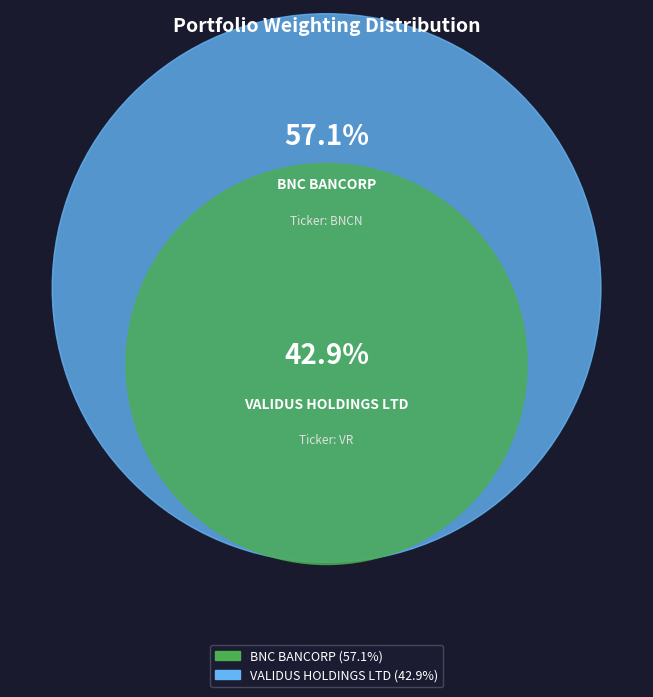

To the nearest percent, what portion does BNC BANCORP represent?

57%